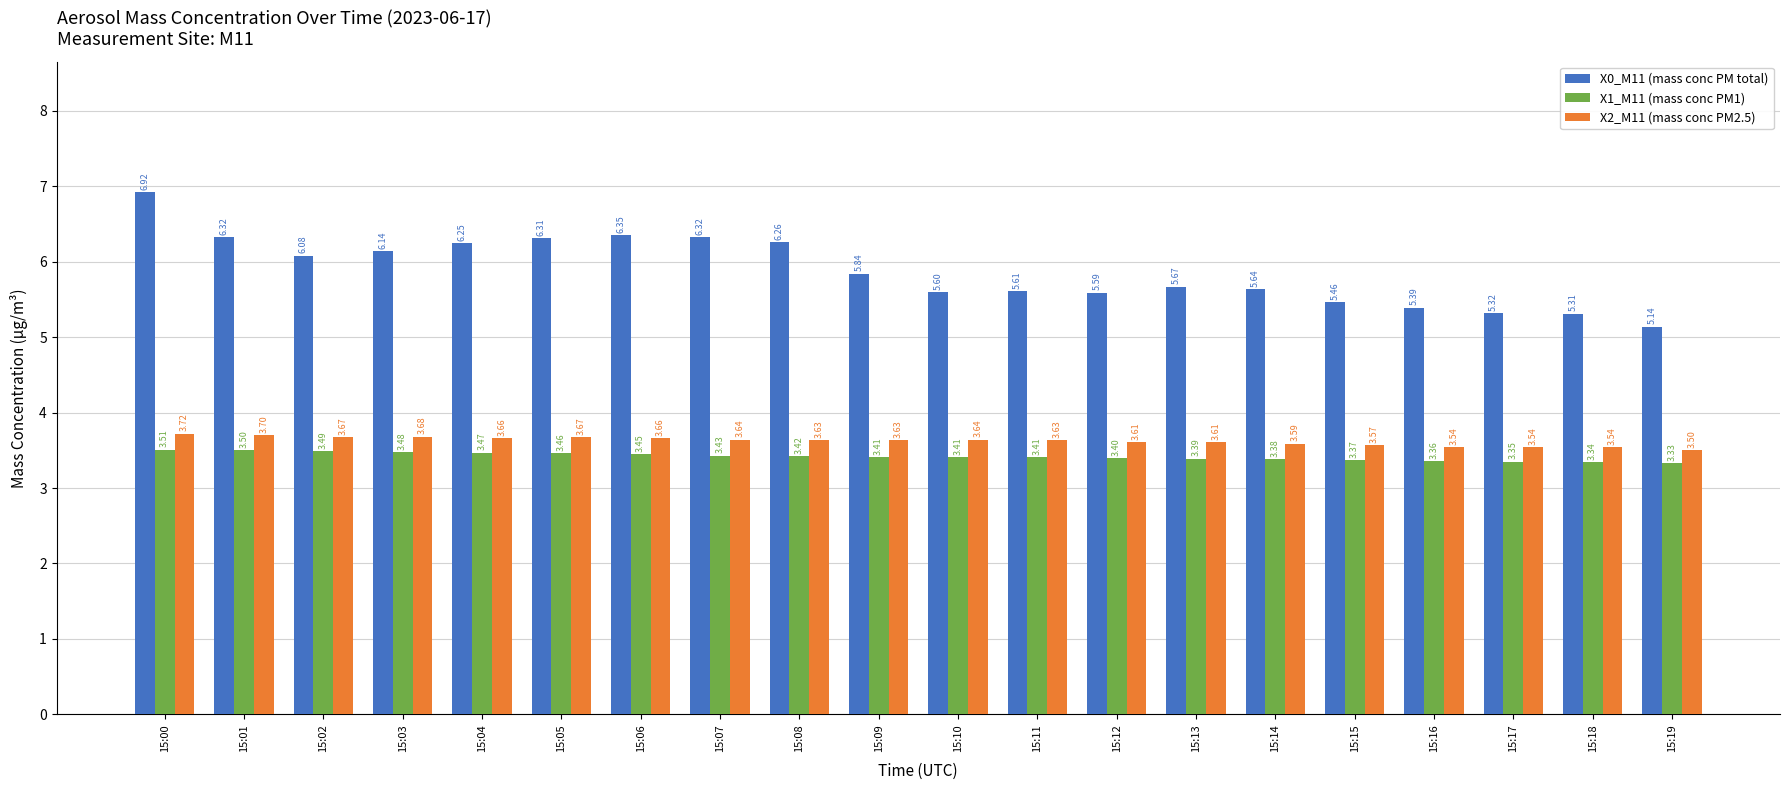

True or false: X2_M11 (mass conc PM2.5) has a value of 3.5 at 15:19.

True